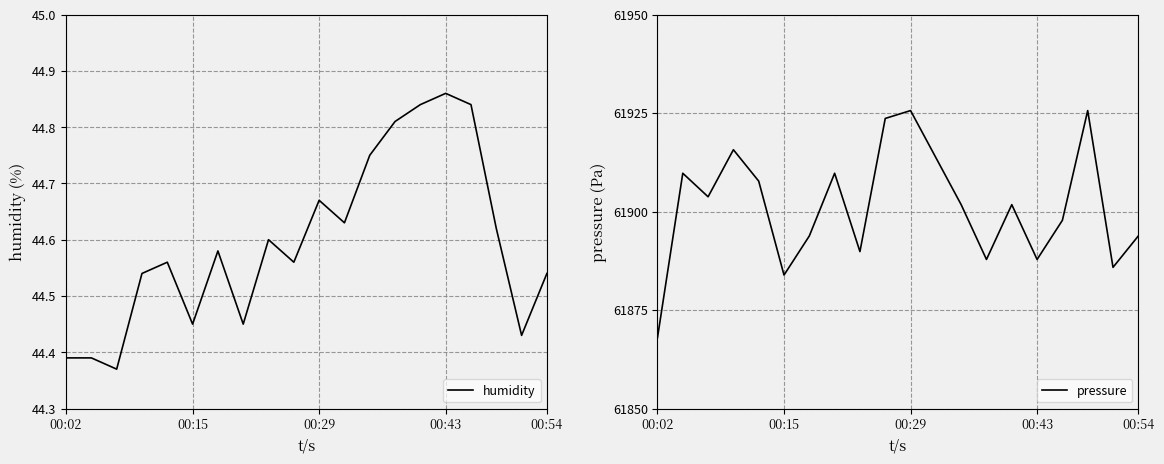

Which category has the highest value in the humidity series?

00:43